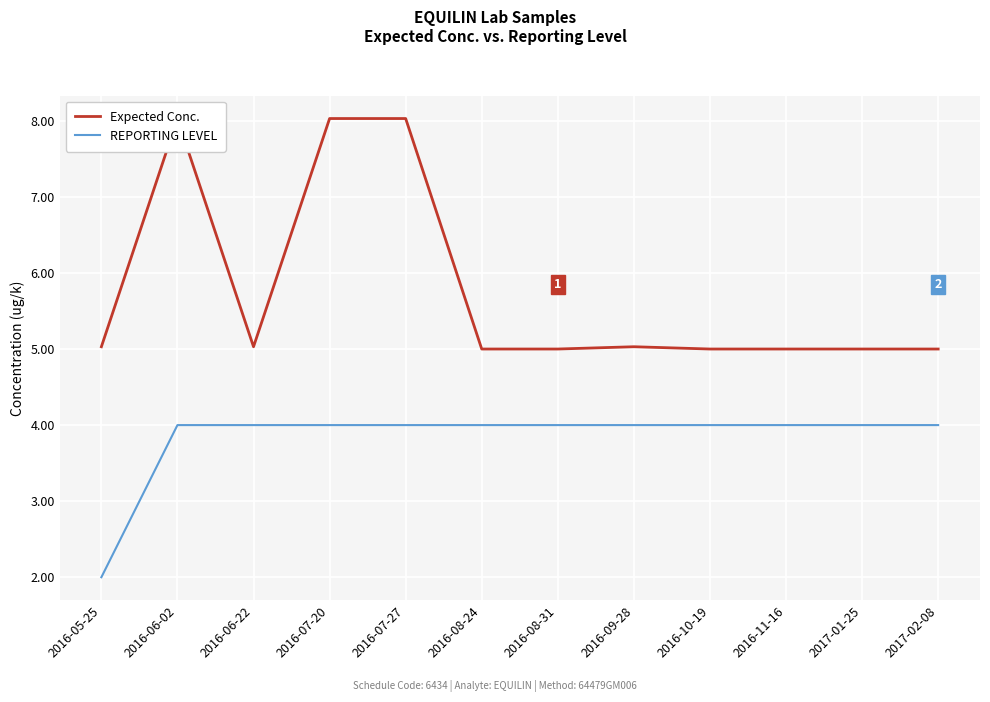

Which series has the largest total across all categories?

Expected Conc.